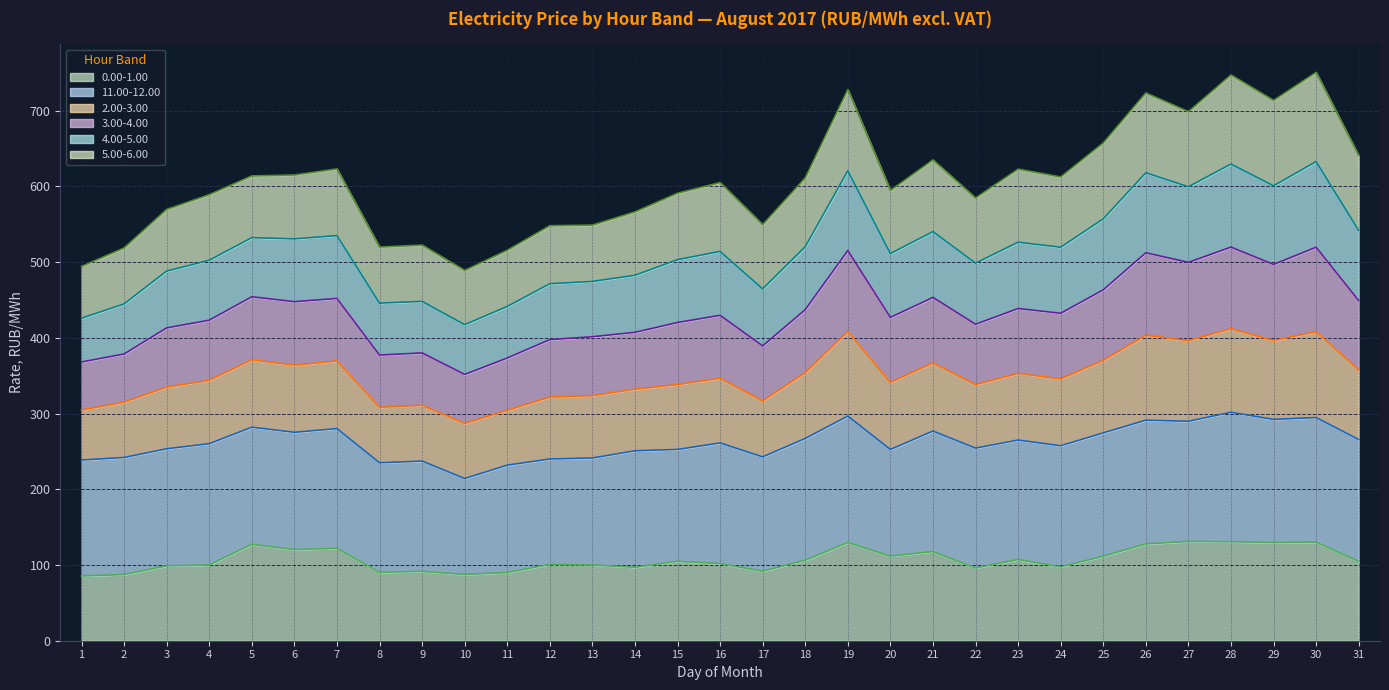

What is the total value across all series at 22?

584.8